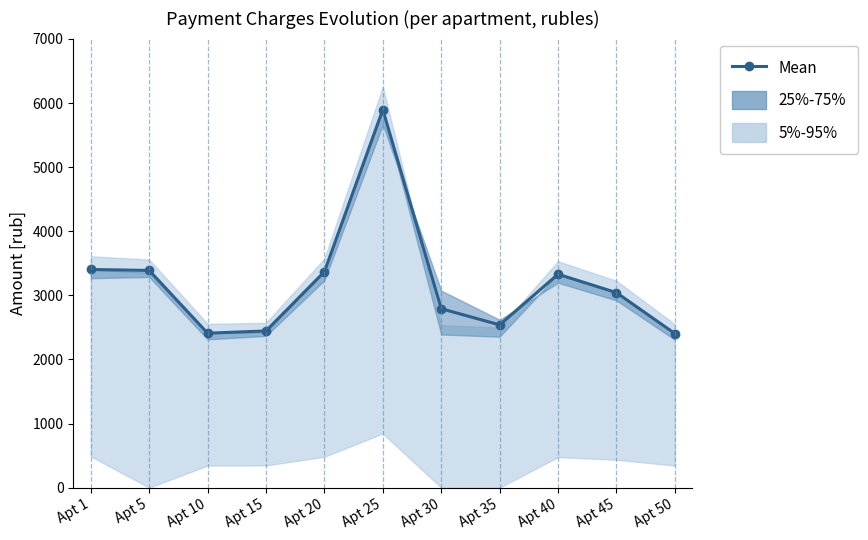

What value does the data have at Apt 5?

3388.6